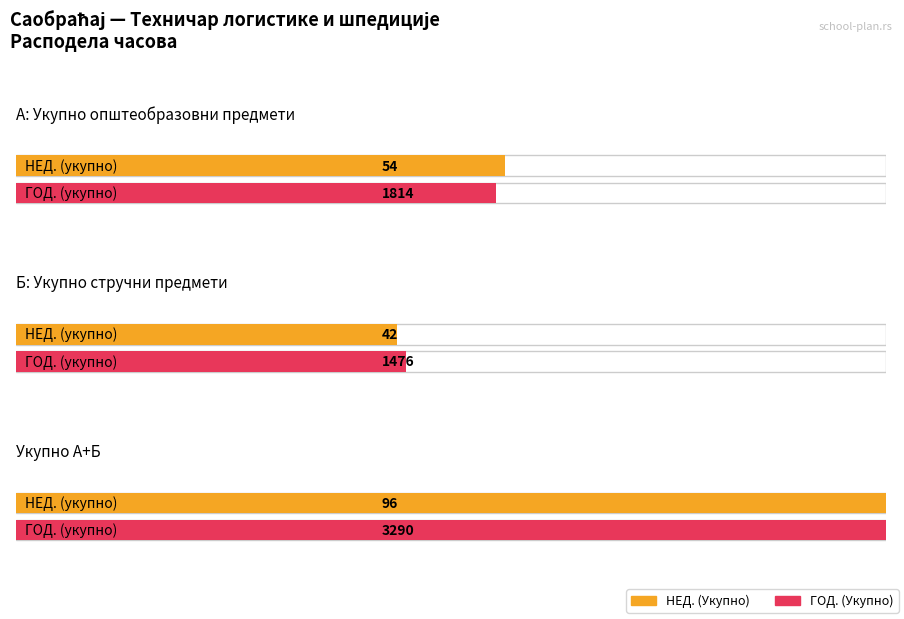

Rank the categories by НЕД. (Укупно) value from lowest to highest.

Б: Укупно стручни предмети, А: Укупно општеобразовни предмети, Укупно А+Б